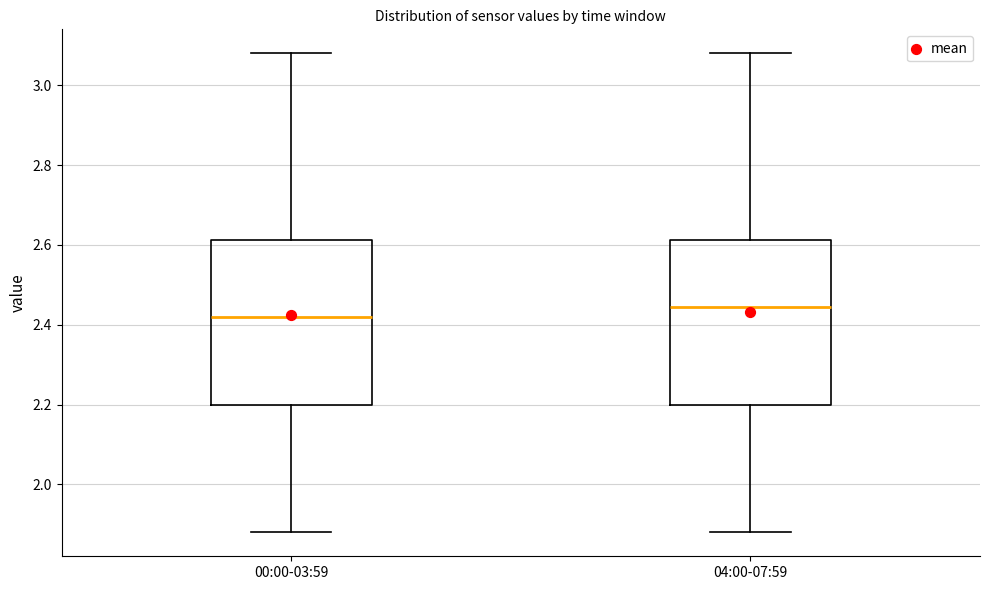

Reading left to right, transcribe this box plot: for each box, give where its median line is, the range the box spans, and where its two whiskers end, as read against the y-axis. The values are not printed on the chart, so give them approximately, as read against the axis.

00:00-03:59: median 2.42, box 2.20 to 2.62, whiskers 1.88 to 3.08
04:00-07:59: median 2.44, box 2.20 to 2.62, whiskers 1.88 to 3.08